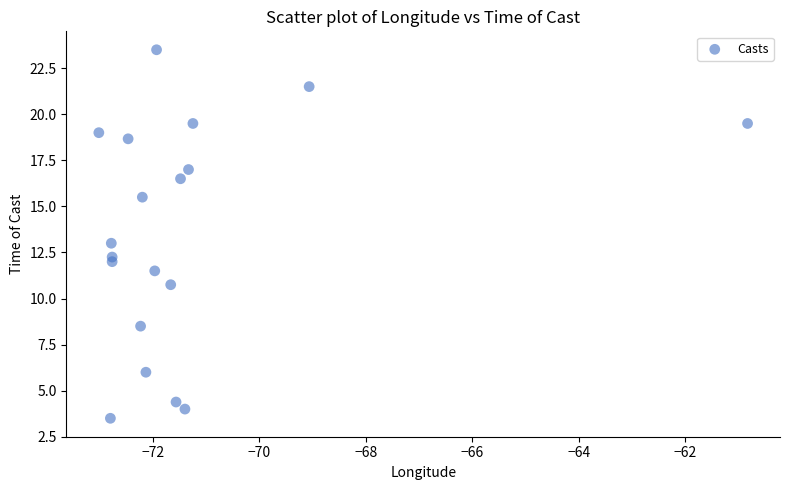

What is the range of Y values (max minus min)?

20.0